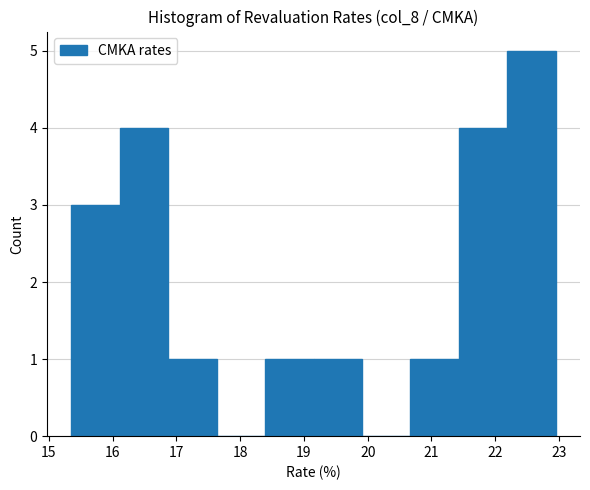

Reading left to right, list every bar in this chart as the range it spans on the x-axis followed by its height. Neither the bar edges nor the heights are printed on the chart, so give them approximately, as read against the axes.

15.35 to 16.11: 3
16.11 to 16.87: 4
16.87 to 17.63: 1
17.63 to 18.39: 0
18.39 to 19.15: 1
19.15 to 19.91: 1
19.91 to 20.67: 0
20.67 to 21.43: 1
21.43 to 22.19: 4
22.19 to 22.95: 5